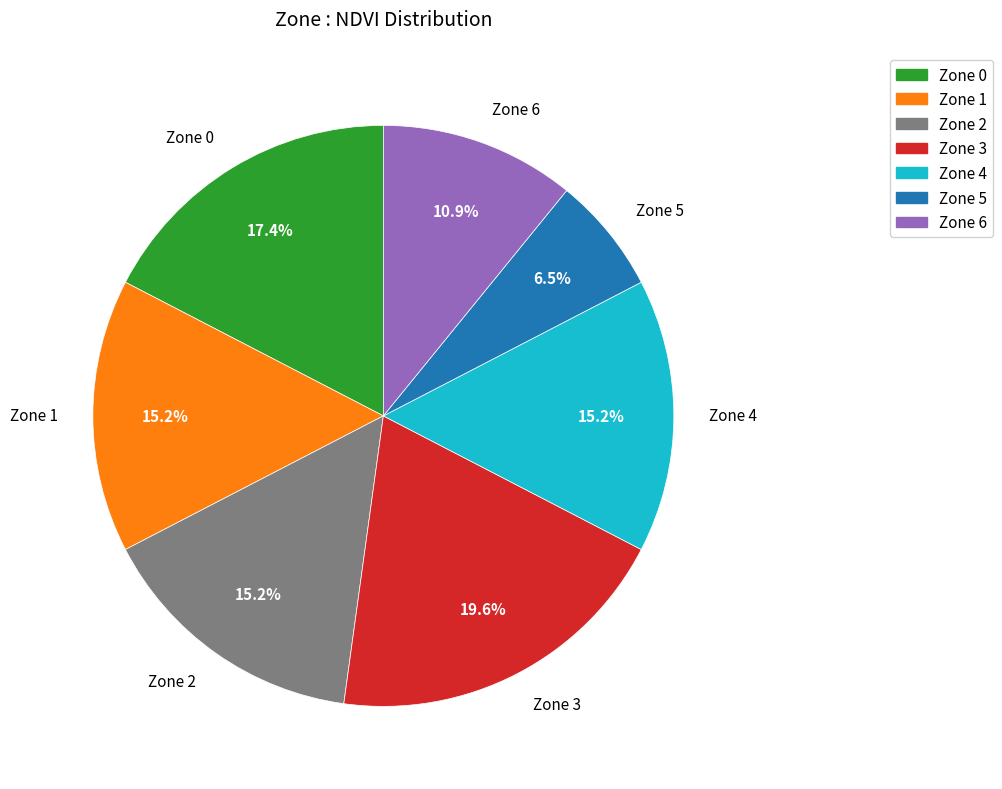

Is there any slice that represents more than half of the pie?

No